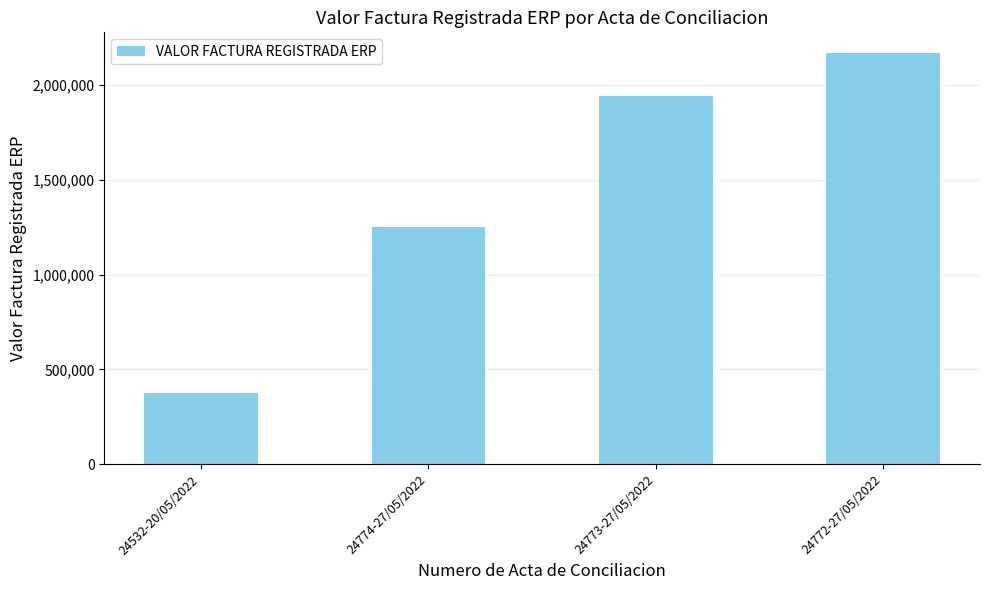

Reading left to right, what are all the values shown in this chart?

24532-20/05/2022=372921	24774-27/05/2022=1251043	24773-27/05/2022=1944660	24772-27/05/2022=2169596